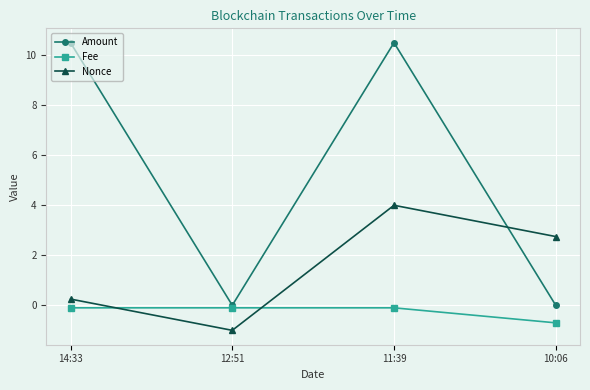

Rank the series by their average value, from lowest to highest.

Fee, Nonce, Amount